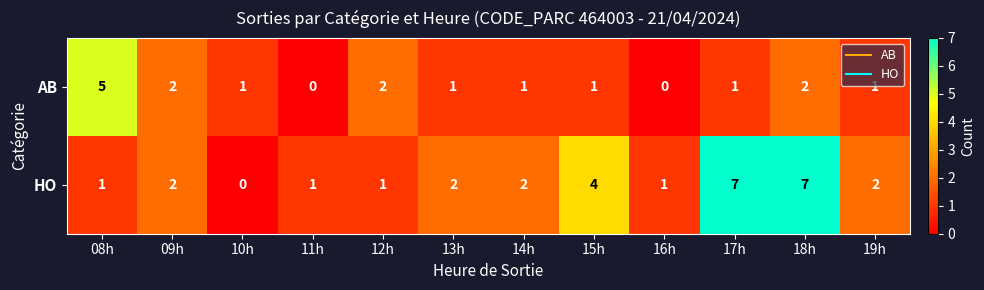

Which series has the largest range (max minus min)?

HO